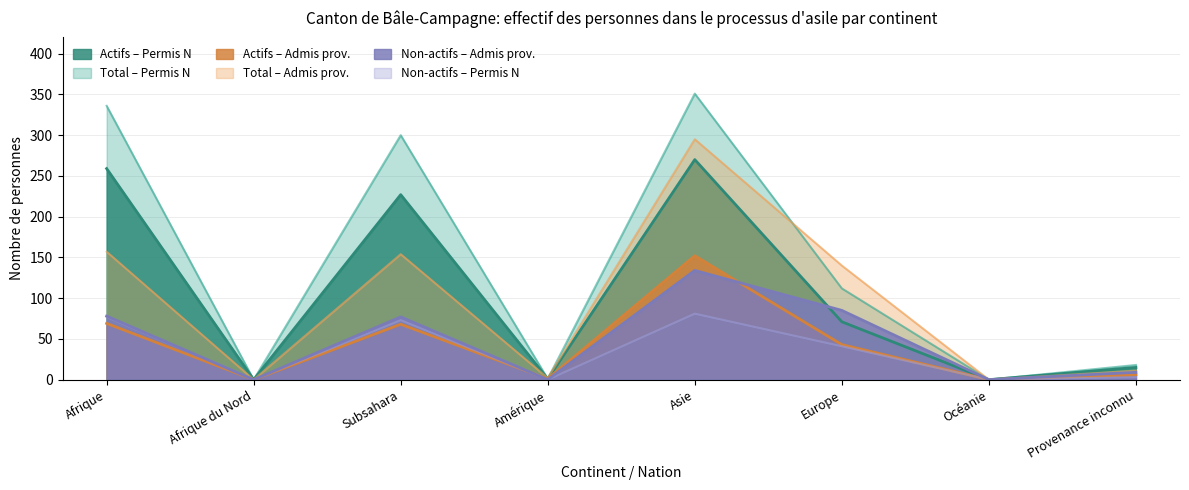

True or false: Total personnes (permis N) and Personnes actives (admis prov.) cross at least once.

False